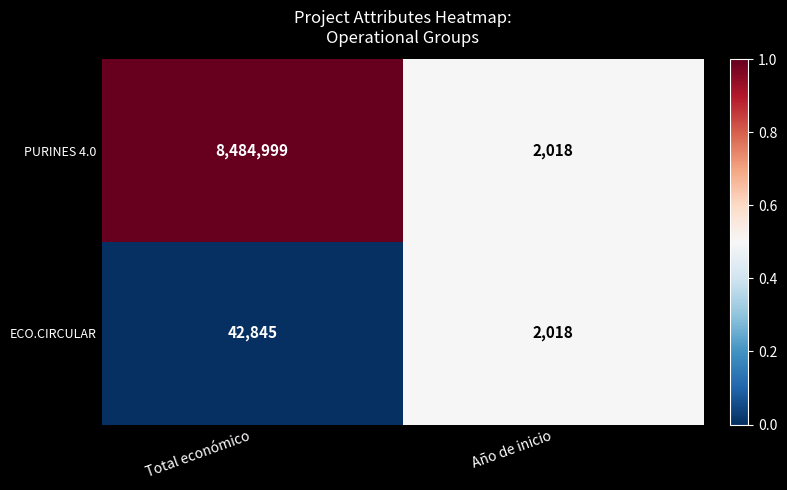

How many values in the PURINES 4.0 series are below 8484999?

1